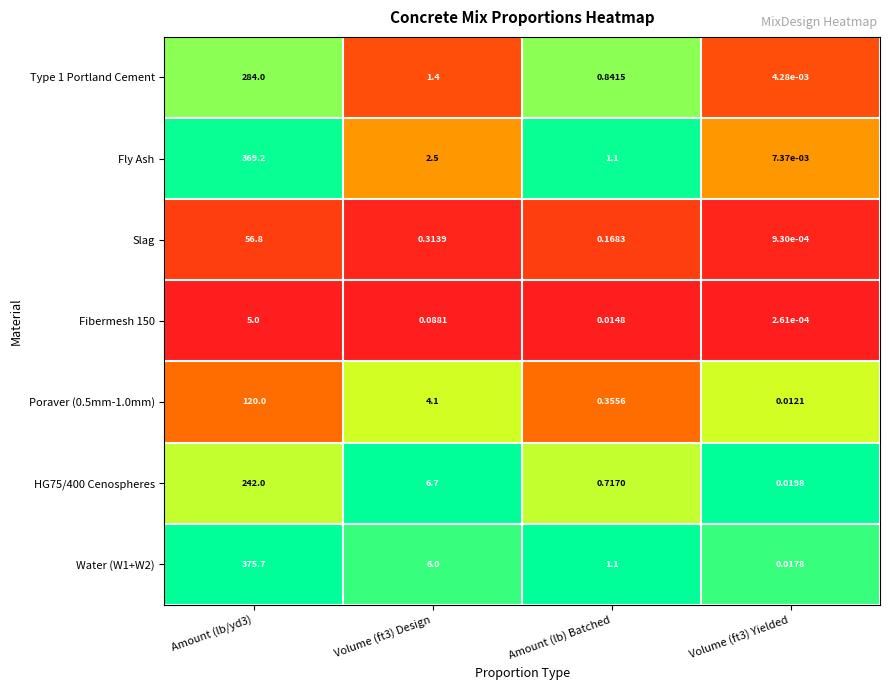

Between Amount (lb) Batched and Volume (ft3) Yielded, which series saw the biggest shift?

Fly Ash